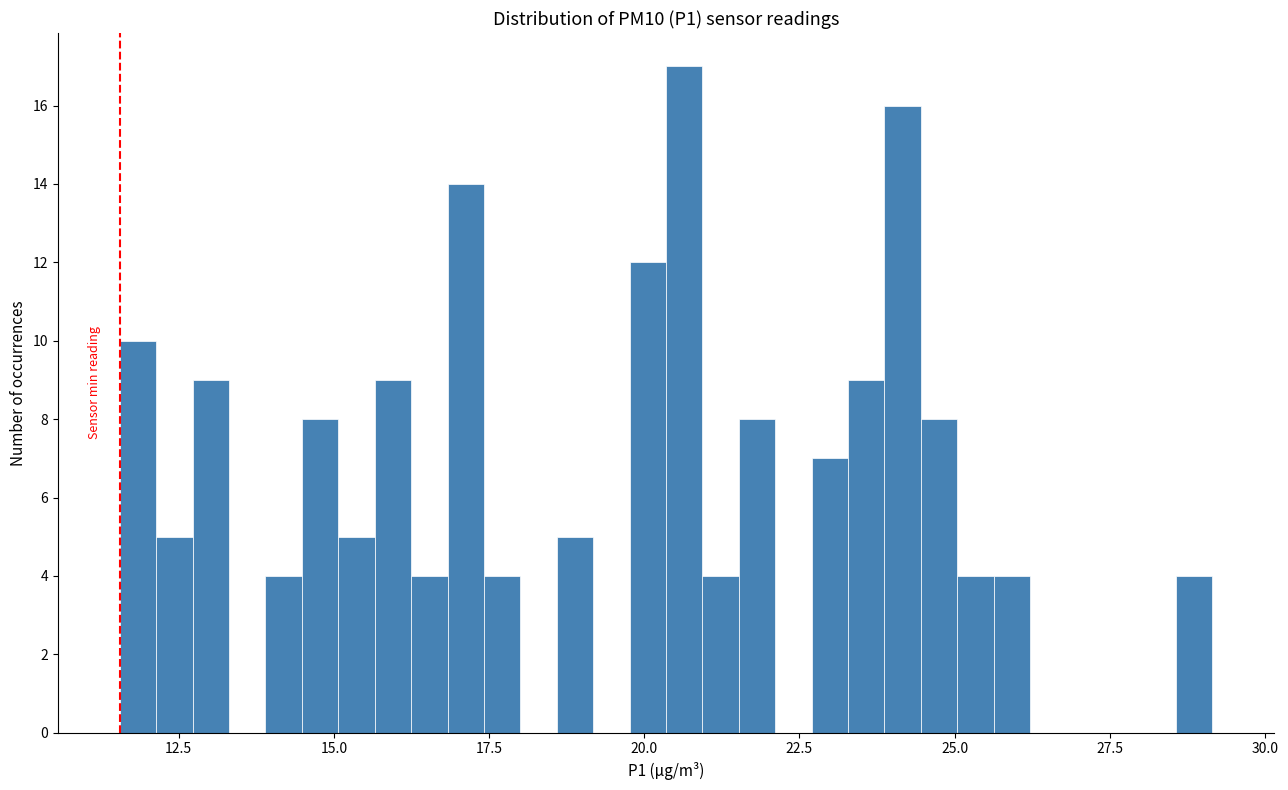

Around what value on the x-axis is the tallest bar? Give the approximate position of its centre, as read against the axis.

20.5